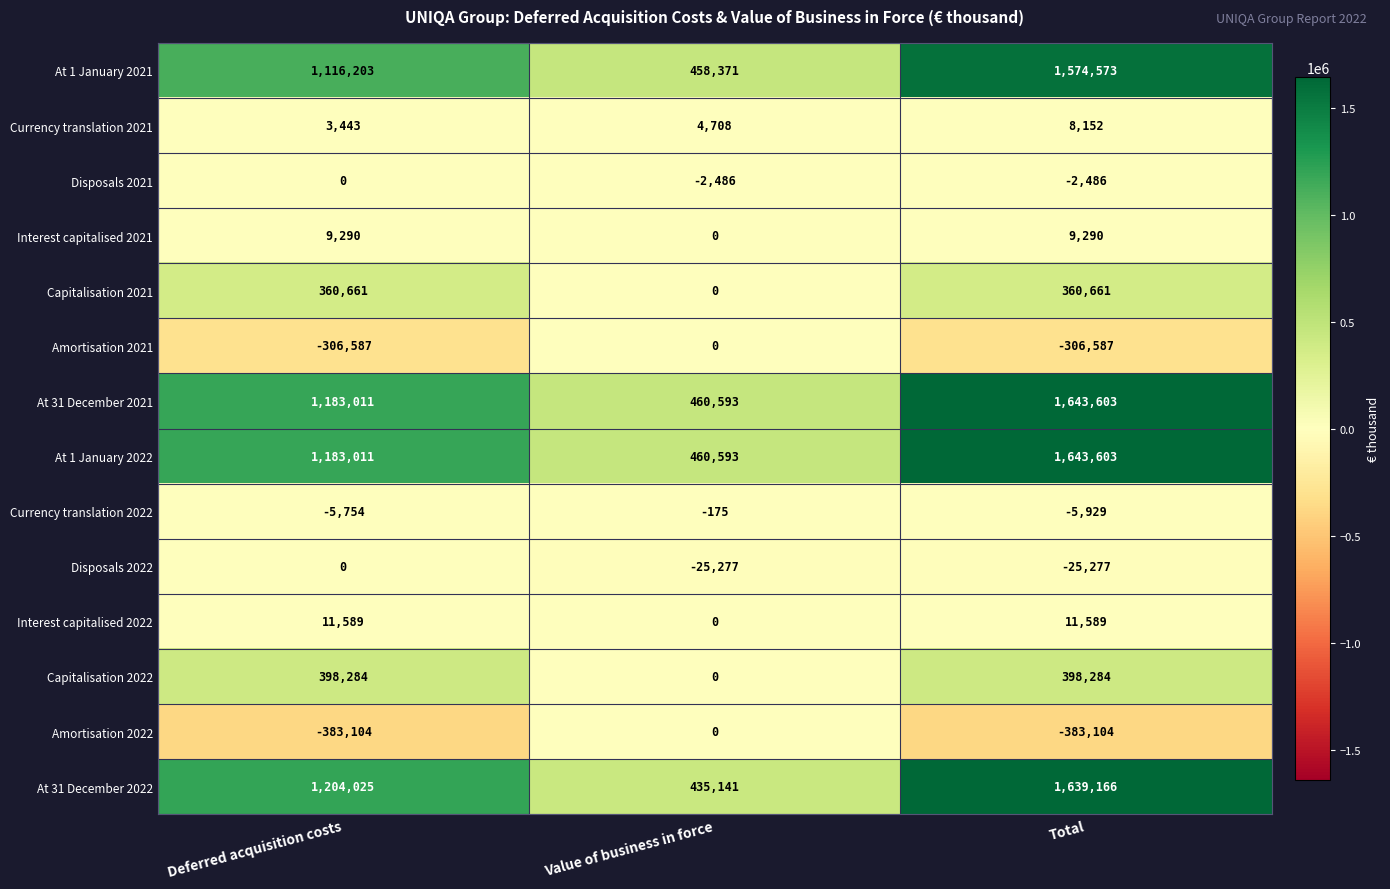

What is the smallest value displayed?

-383104